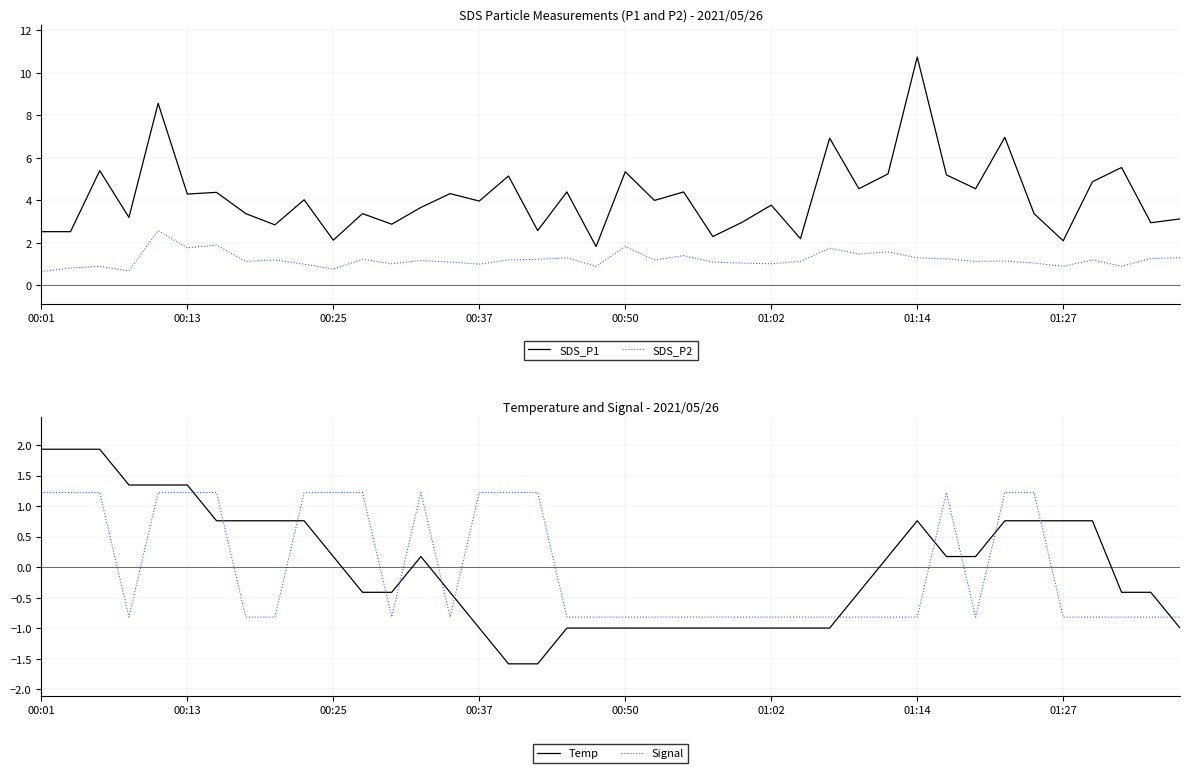

At how many categories does at least one series exceed 3?

28